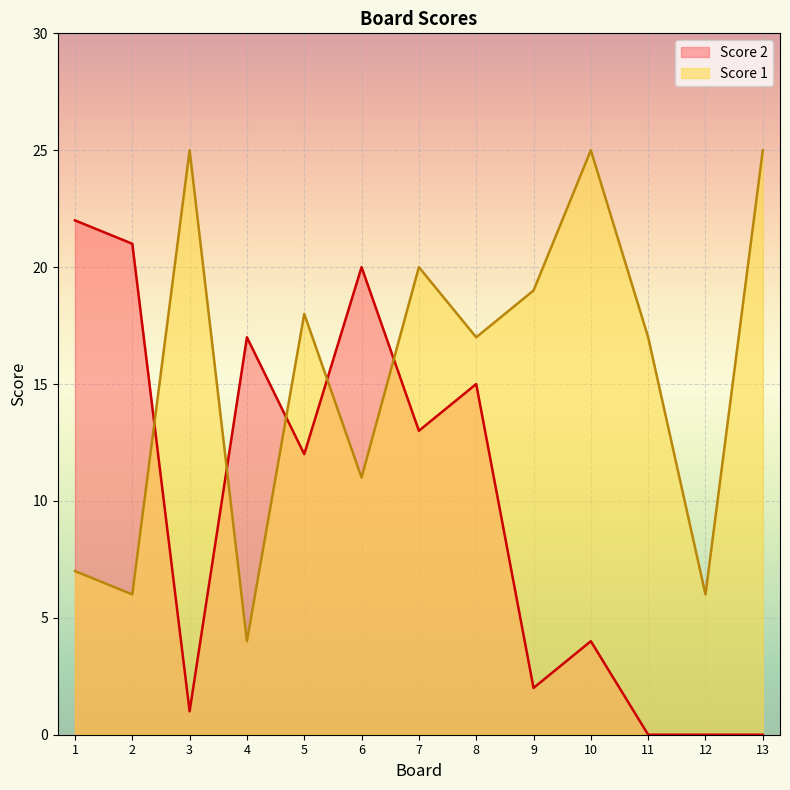

What is the sum of all Score 1 values?

200